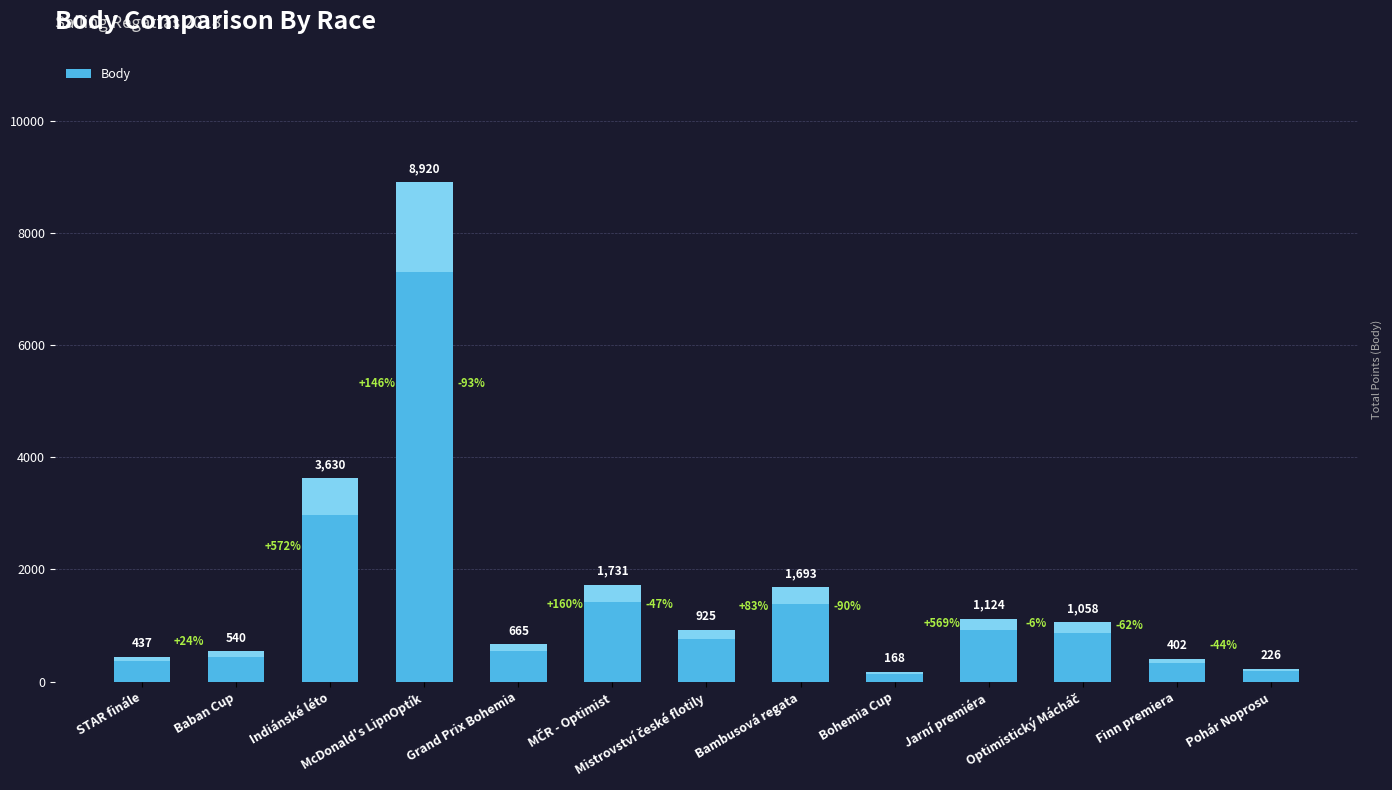

What value does the data have at Grand Prix Bohemia?

665